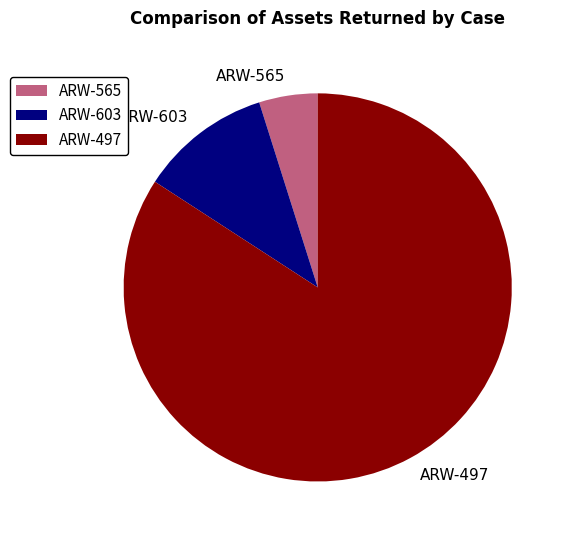

The ARW-565 slice represents 16% of the pie. True or false?

False